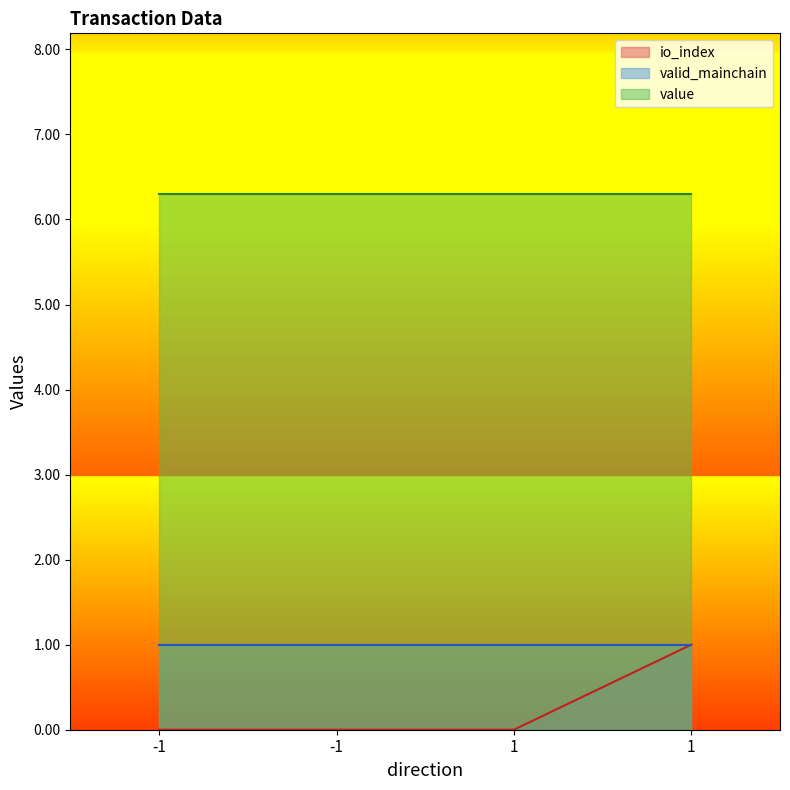

True or false: valid_mainchain and io_index intersect in this chart.

False